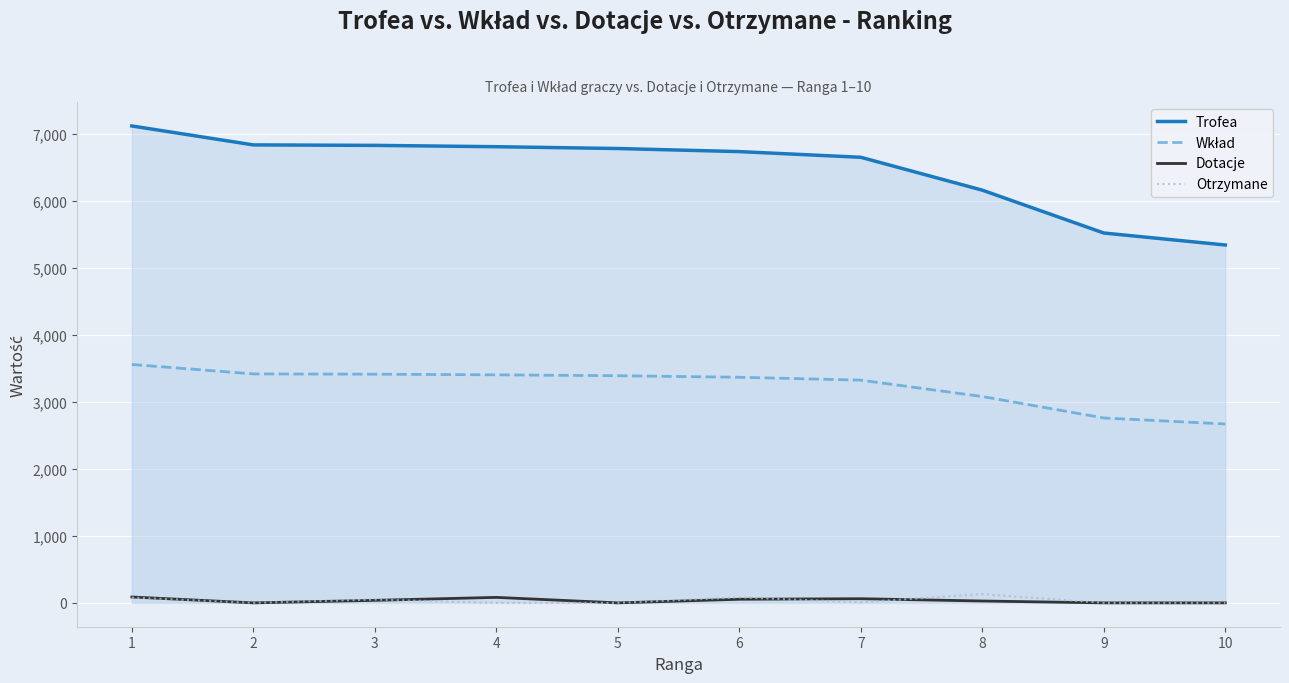

At which category does the chart reach its peak across all series?

1